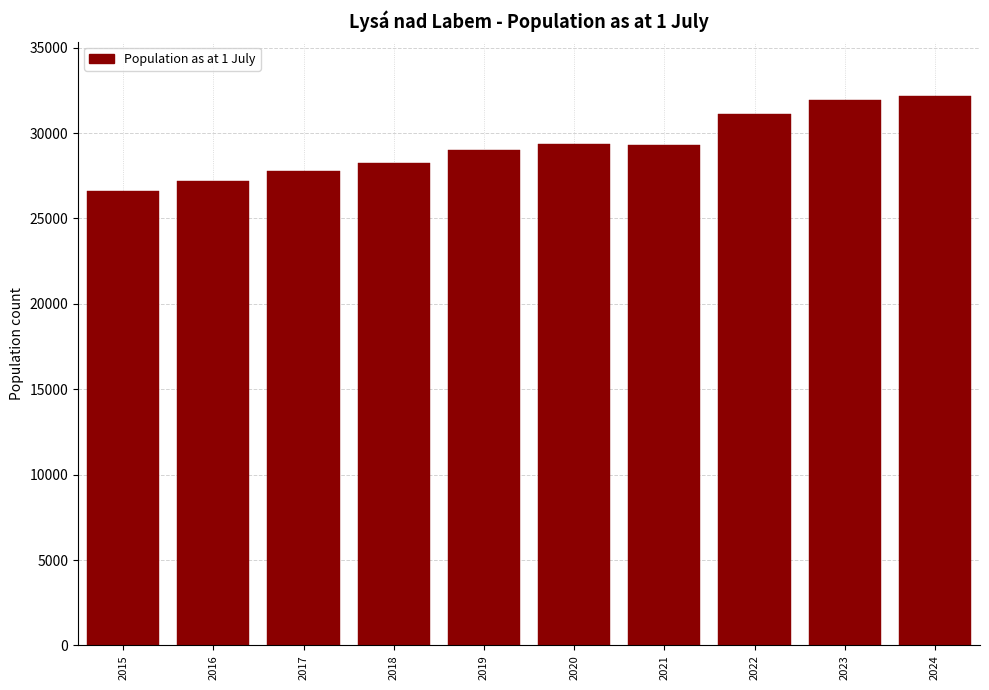

The value at 2023 is 31914. True or false?

True